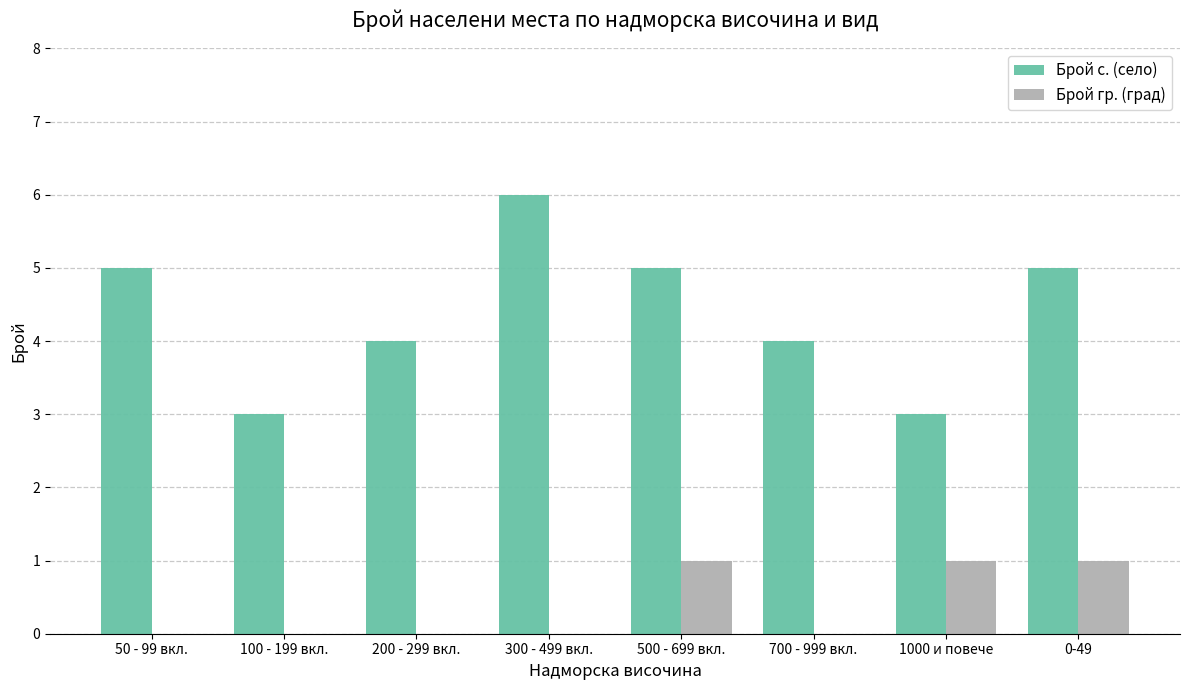

Is the value of Брой гр. (град) at 700 - 999 вкл. greater than the value of Брой с. (село) at 50 - 99 вкл.?

No